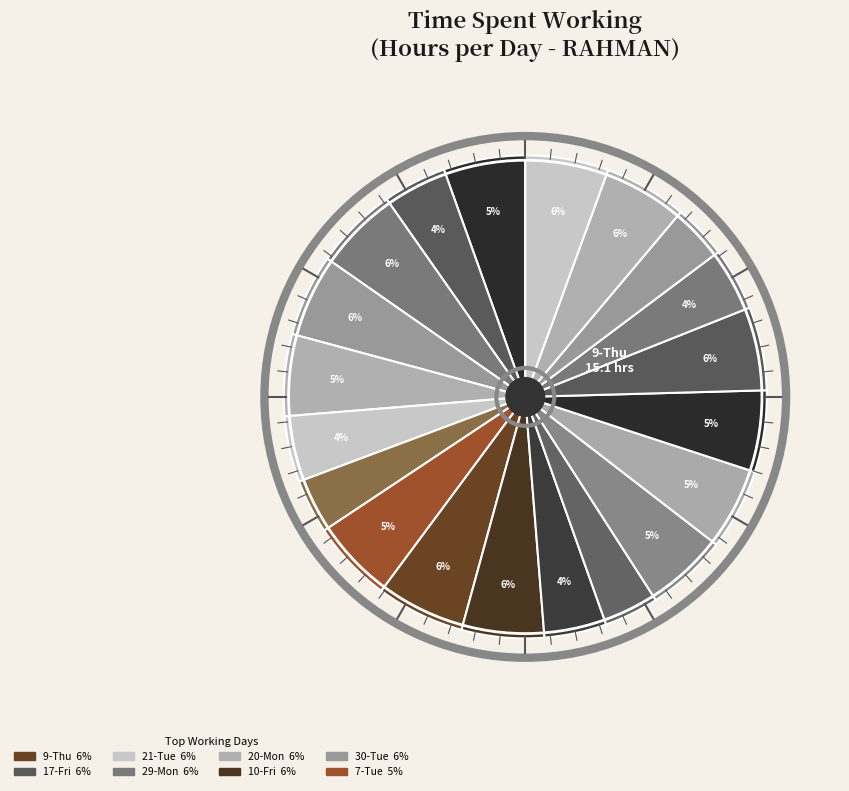

How many slices are in this pie chart?

20